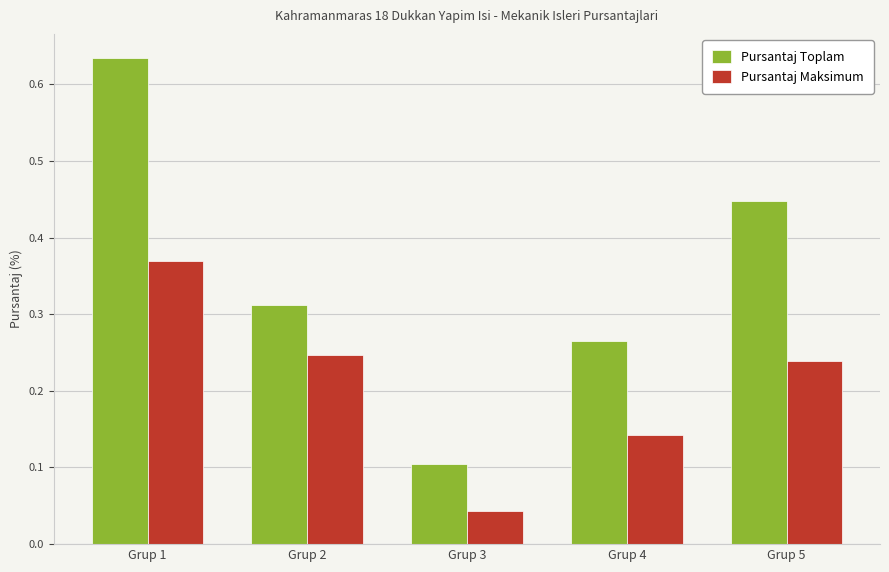

How many data points does each series have?

5